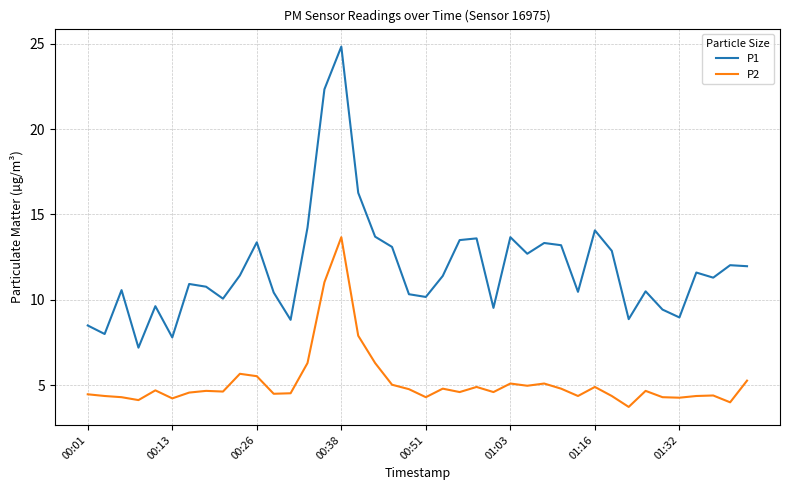

What are all the series names shown in the legend?

P1, P2